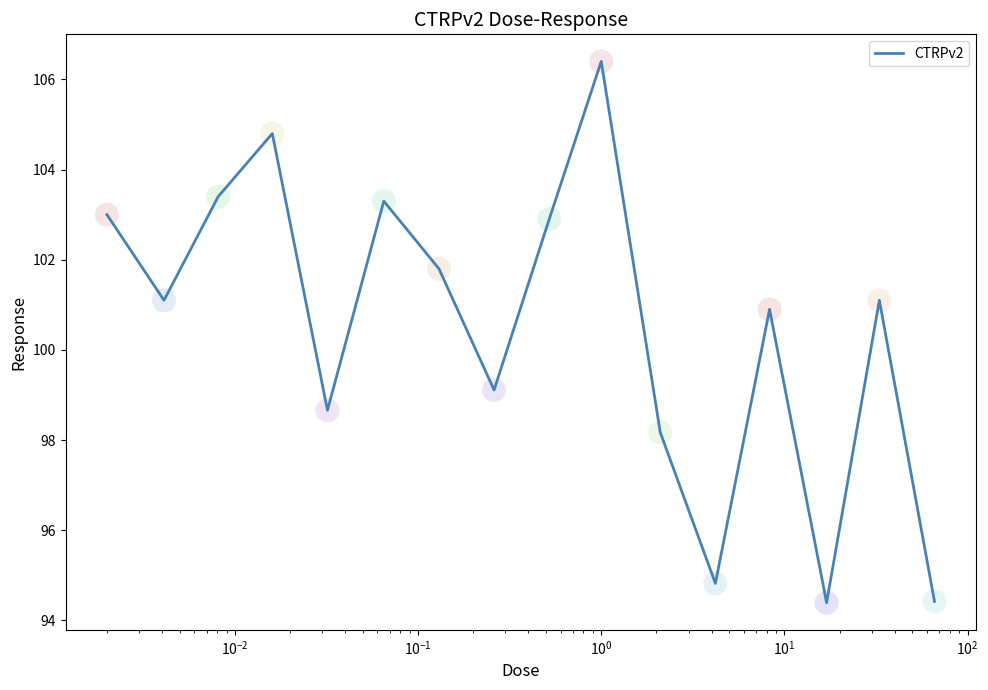

What is the difference between the maximum and minimum values?

12.0